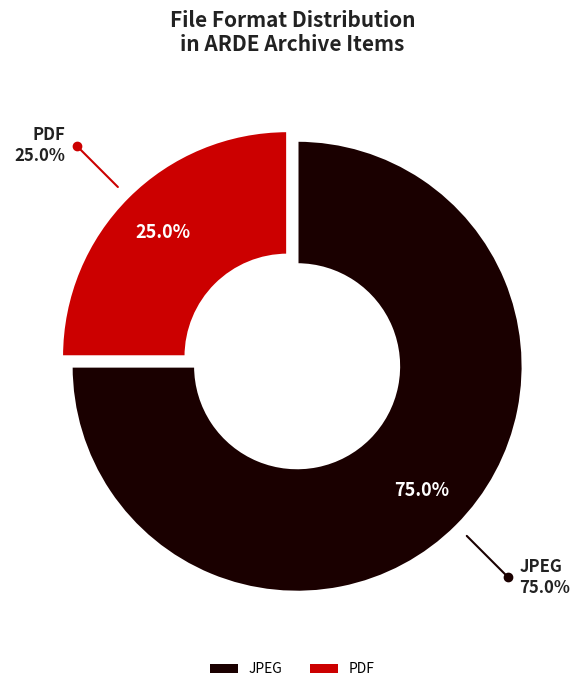

Rank the categories by value from highest to lowest.

JPEG, PDF